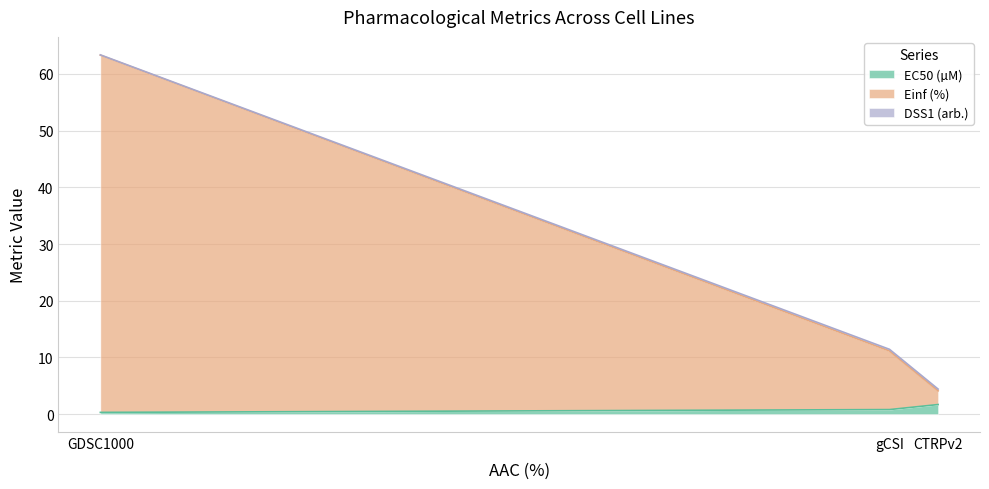

What is the sum of all DSS1 (arb.) values?

78.5